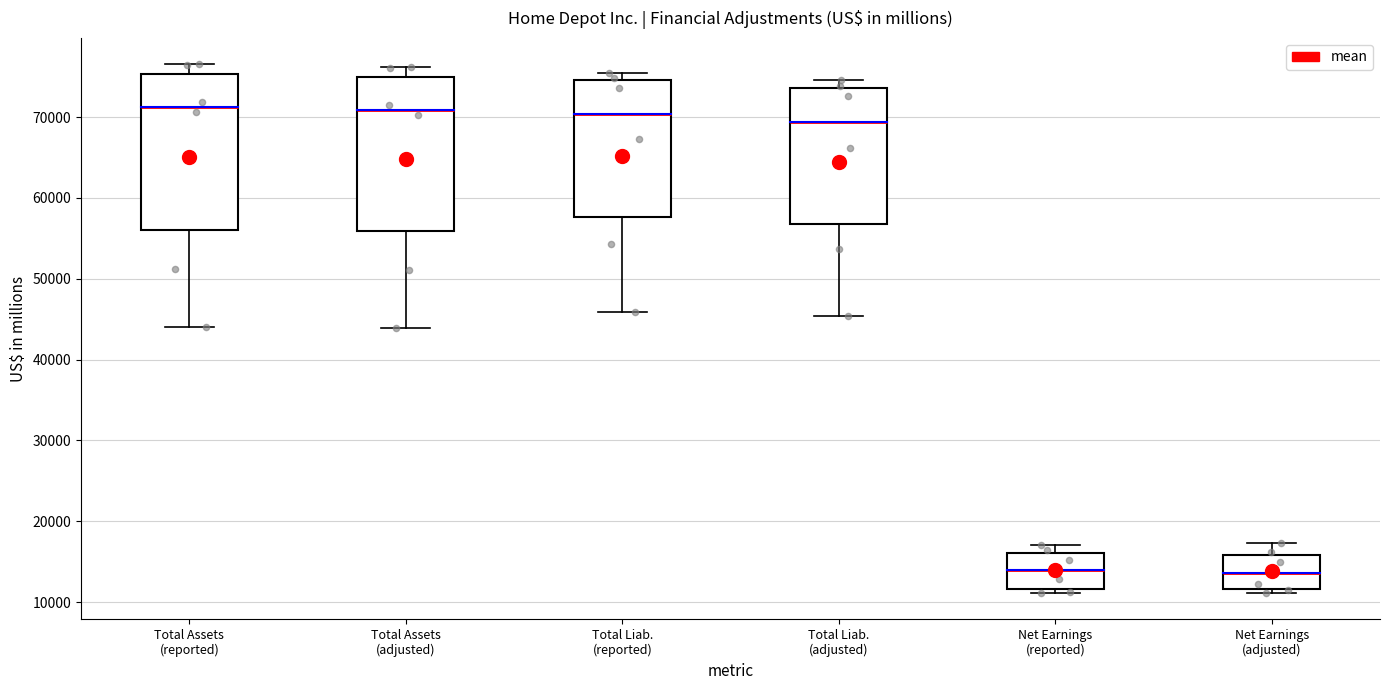

Reading left to right, transcribe this box plot: for each box, give where its median line is, the range the box spans, and where its two whiskers end, as read against the y-axis. The values are not printed on the chart, so give them approximately, as read against the axis.

Total Assets (reported): median 71000, box 56000 to 75000, whiskers 44000 to 77000
Total Assets (adjusted): median 71000, box 56000 to 75000, whiskers 44000 to 76000
Total Liab. (reported): median 70000, box 58000 to 75000, whiskers 46000 to 75000 (just above the box's upper edge)
Total Liab. (adjusted): median 69000, box 57000 to 74000, whiskers 45000 to 75000
Net Earnings (reported): median 14000, box 12000 to 16000, whiskers 11000 to 17000
Net Earnings (adjusted): median 14000, box 12000 to 16000, whiskers 11000 to 17000